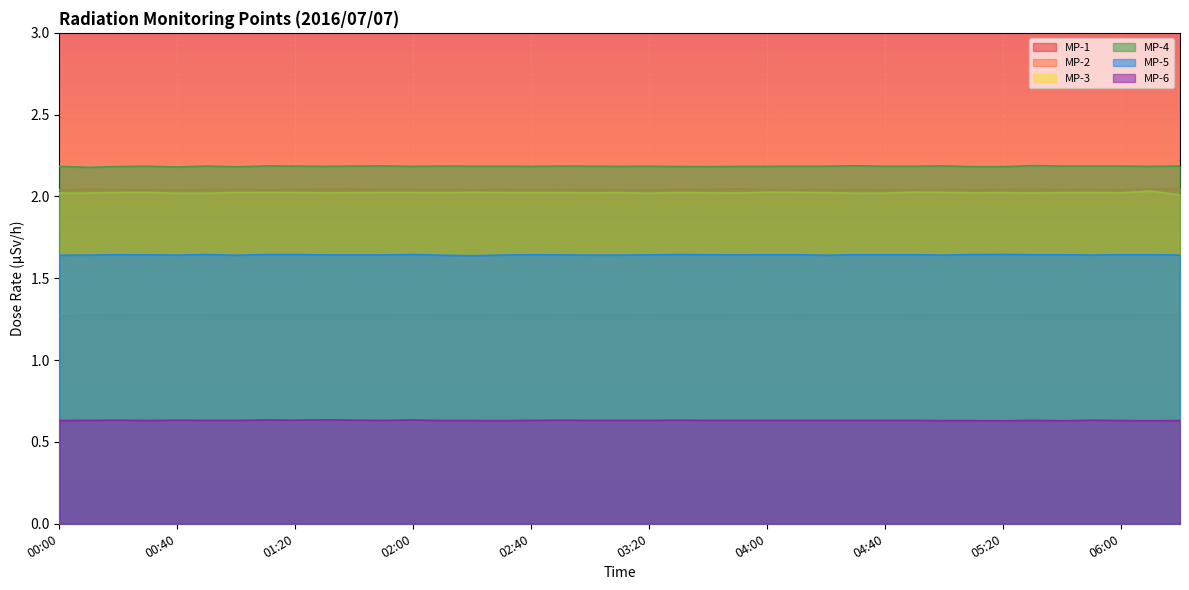

List the labels in order of MP-2 value, smallest first.

00:40, 01:10, 03:20, 00:00, 02:10, 03:10, 04:20, 00:20, 01:50, 02:20, 02:40, 04:00, 04:10, 04:40, 04:50, 05:10, 06:00, 00:30, 01:20, 02:00, 02:30, 03:00, 03:40, 04:30, 05:00, 05:40, 00:50, 01:00, 02:50, 05:20, 05:30, 05:50, 00:10, 01:30, 03:30, 01:40, 06:10, 03:50, 06:20